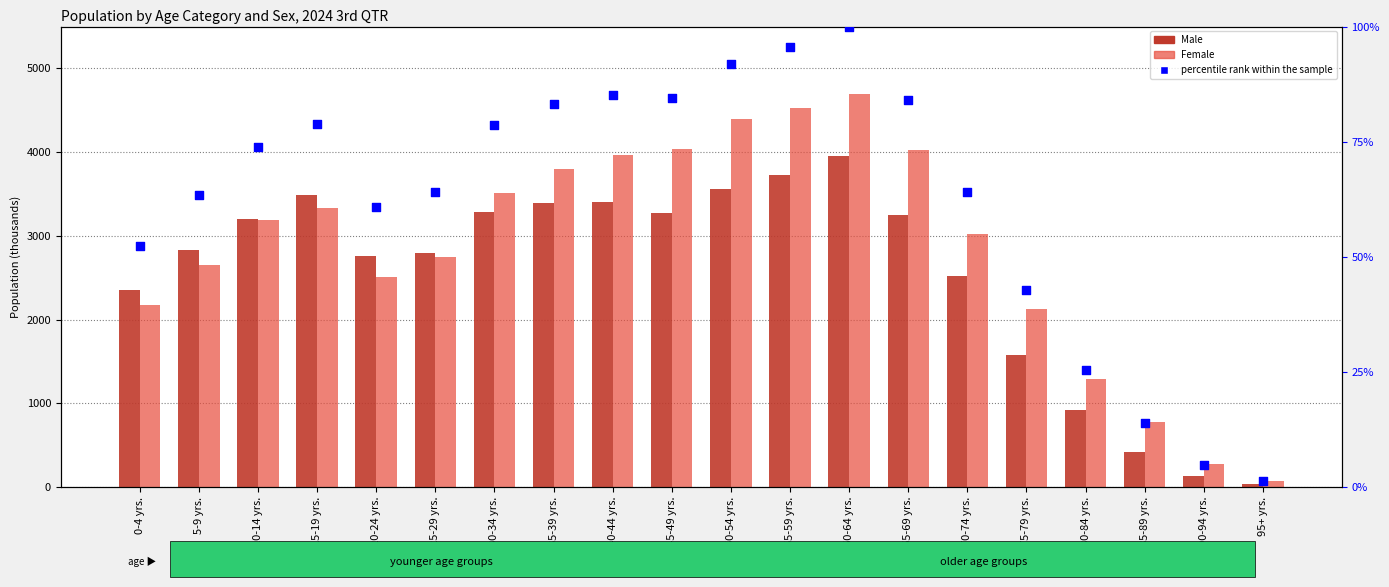

Which series reaches the minimum Y coordinate?

percentile rank within the sample